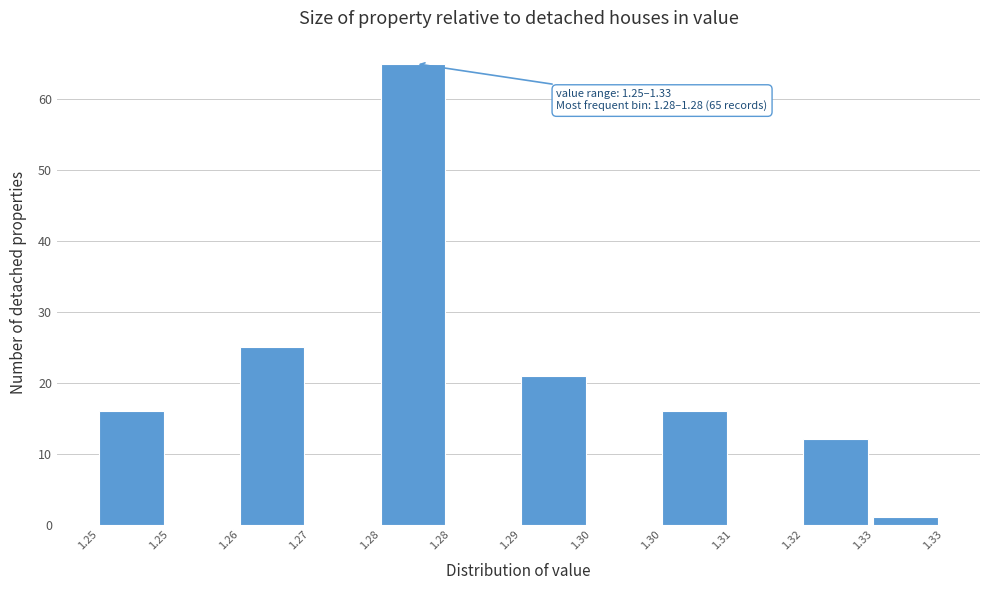

Are the bars horizontal?

No